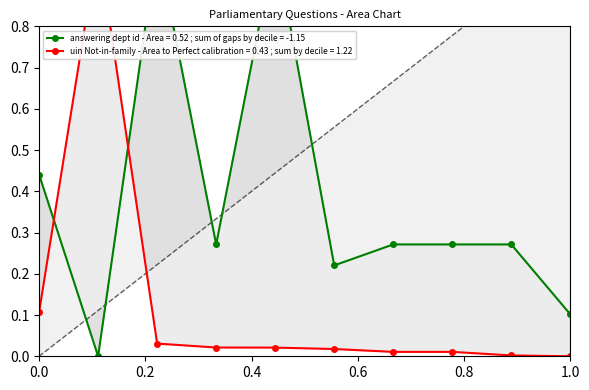

After their last crossing, which series has the higher values: answering dept id or uin_normalized?

answering dept id